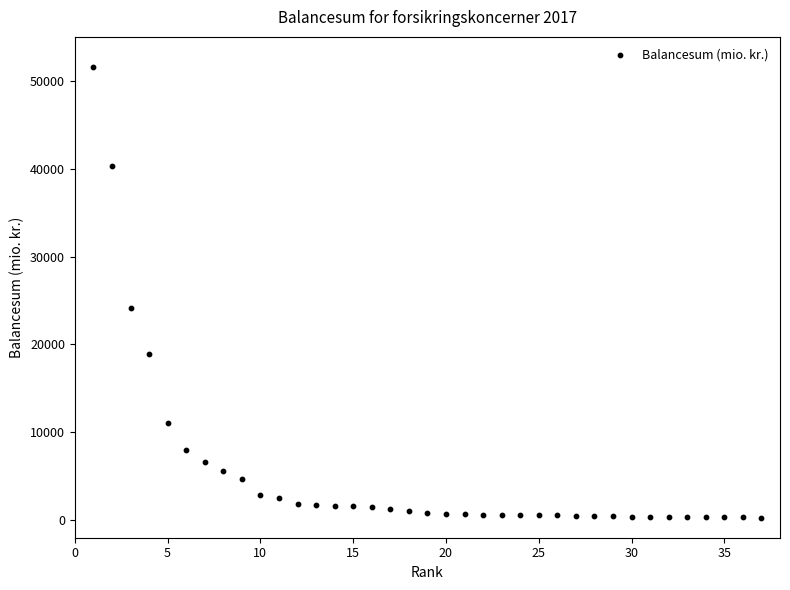

What is the range of Y values (max minus min)?

51258.0